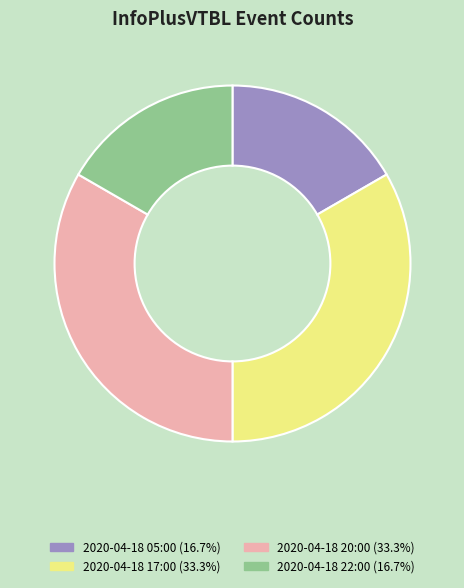

What is the ratio of the value at 2020-04-18 05:00 (16.7%) to the value at 2020-04-18 20:00 (33.3%)?

0.5